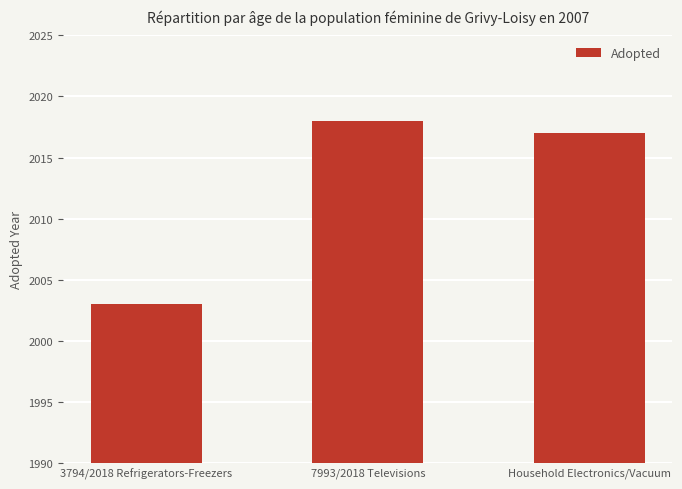

What is the change in value from 7993/2018 Televisions to Household Electronics/Vacuum?

-1